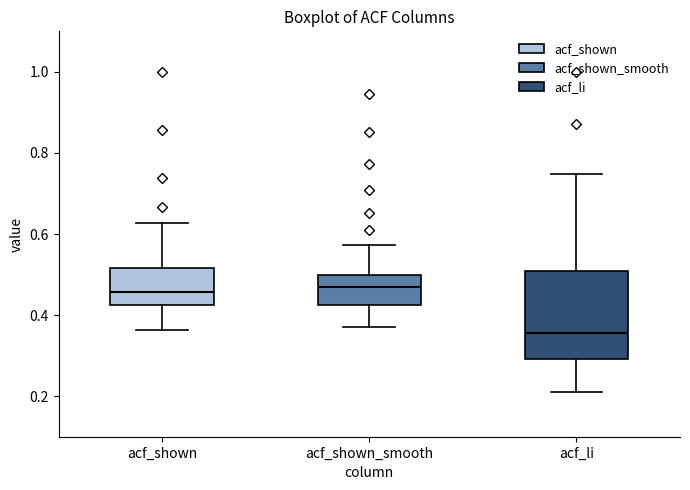

Which box is the tallest, from its lower edge to its upper edge?

acf_li